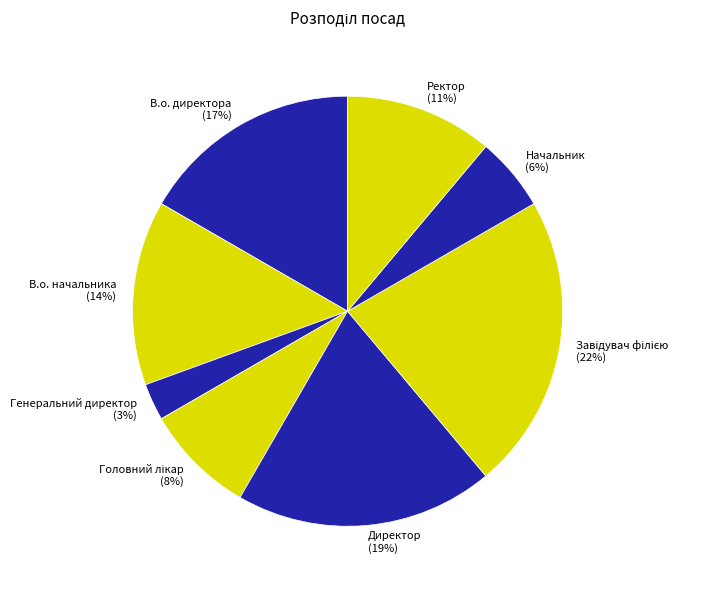

The Генеральний директор (3%) slice represents 17% of the pie. True or false?

False